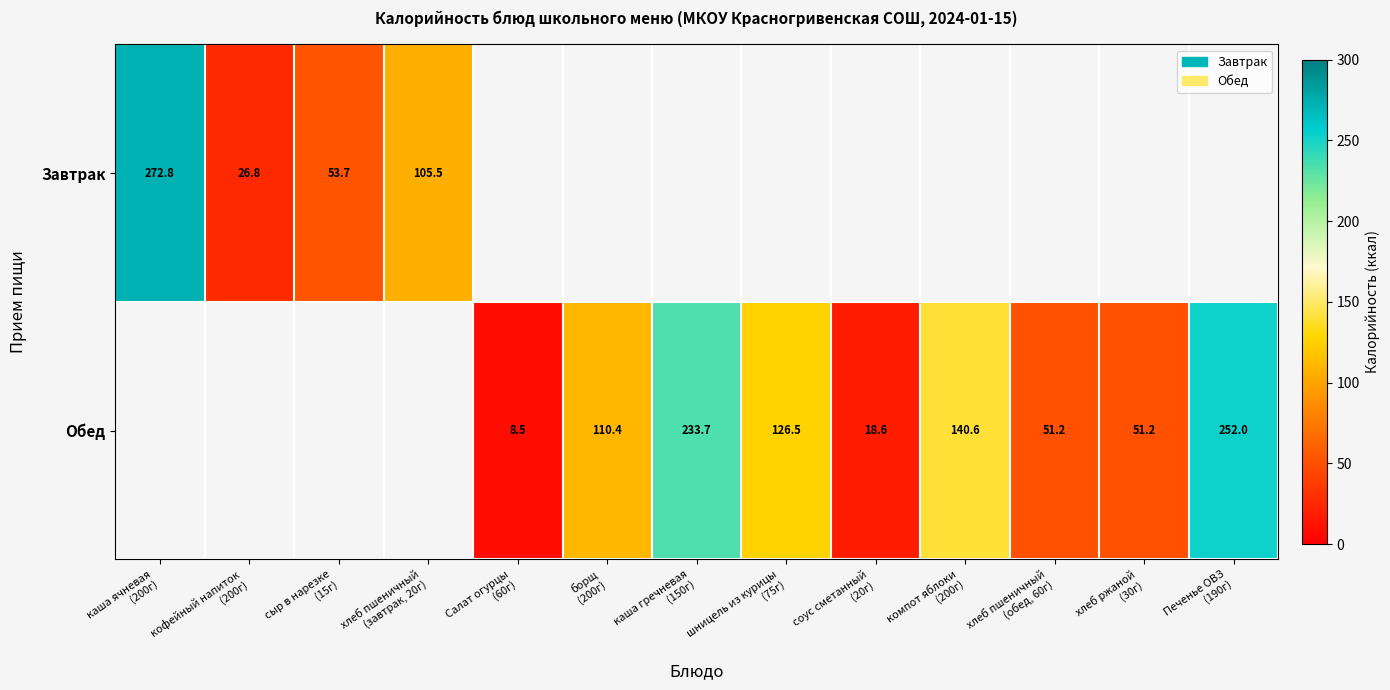

List the series in order of their peak value, highest first.

Завтрак, Обед